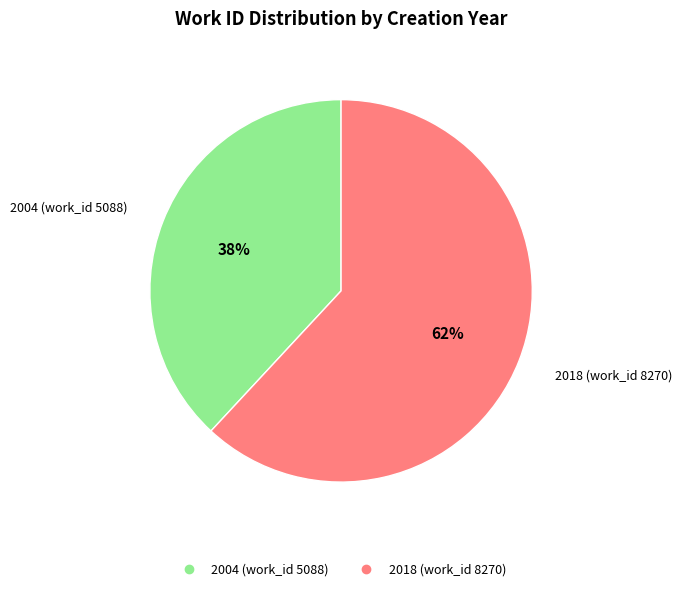

Is it true that 2018 (work_id 8270) is 62% of the pie?

True